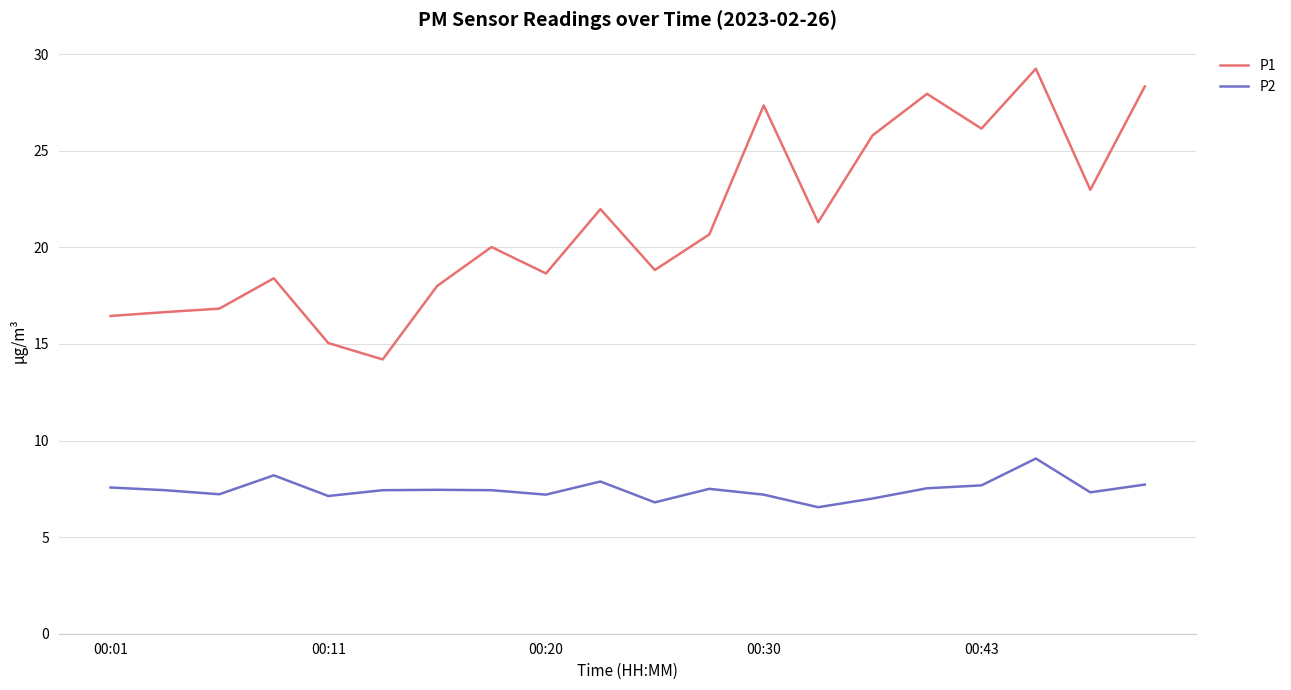

In P1, how many points are lower than both neighbors (excluding endpoints)?

6